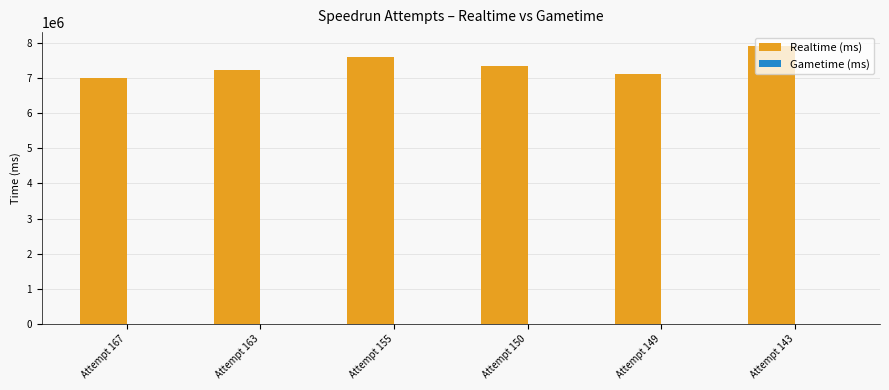

Does the chart contain any negative values?

No